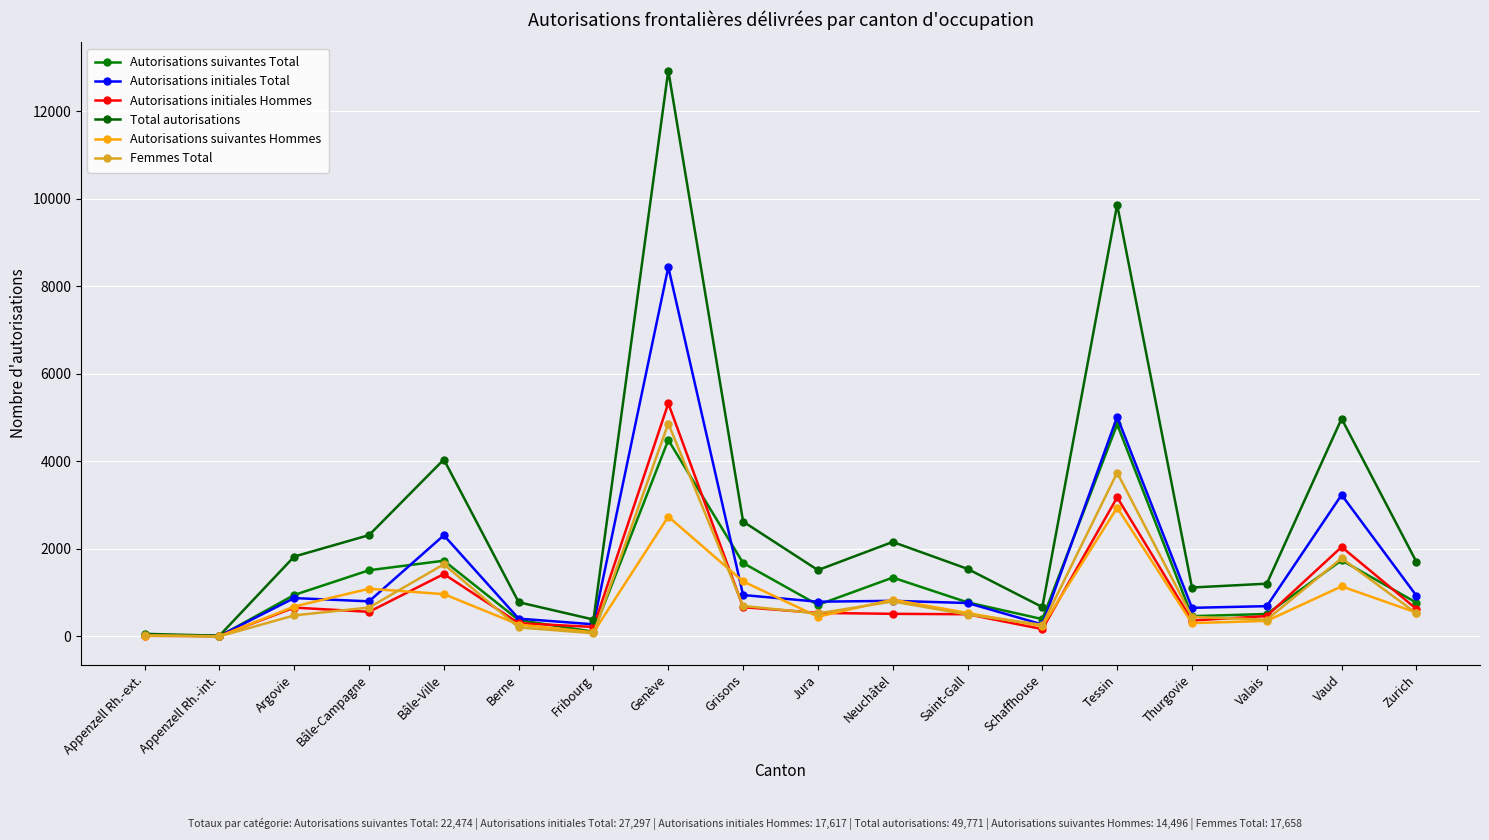

Rank the series at Neuchâtel from lowest to highest value.

Autorisations initiales Hommes, Femmes Total, Autorisations initiales Total, Autorisations suivantes Hommes, Autorisations suivantes Total, Total autorisations